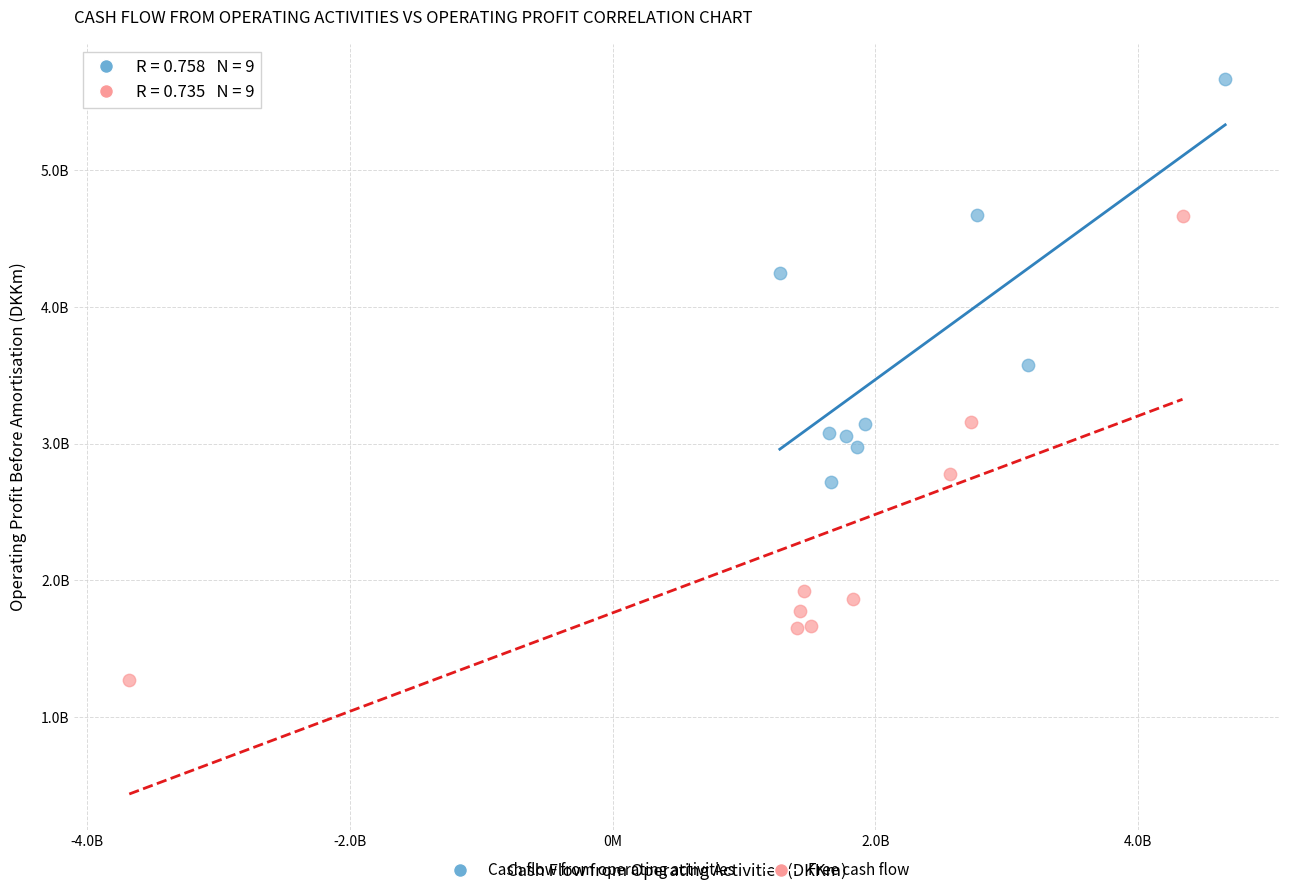

What are all the series names shown in the legend?

Cash flow from operating activities, Free cash flow